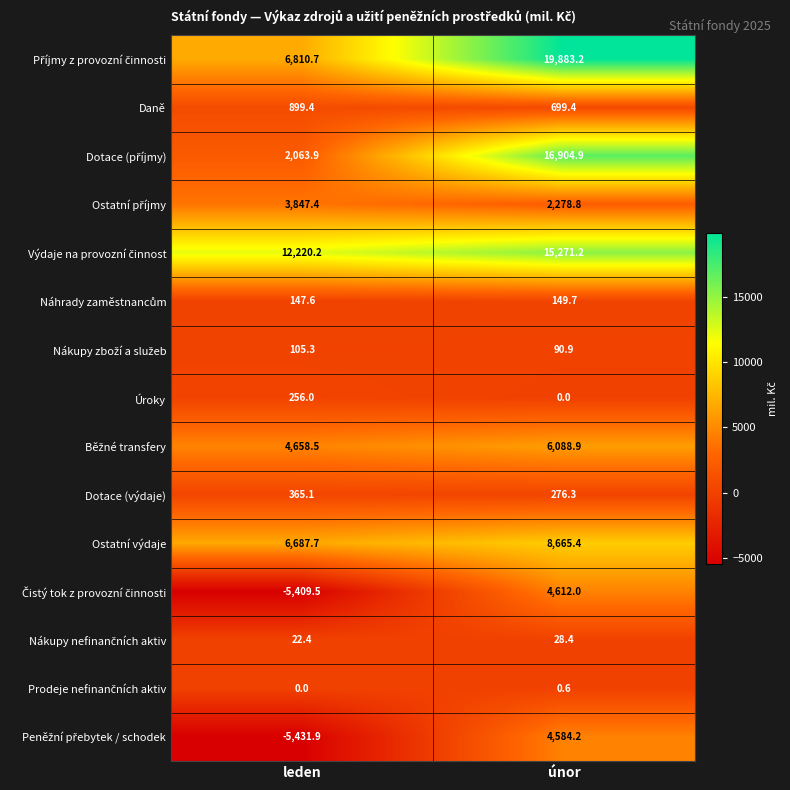

Rank the categories by Úroky value from lowest to highest.

únor, leden